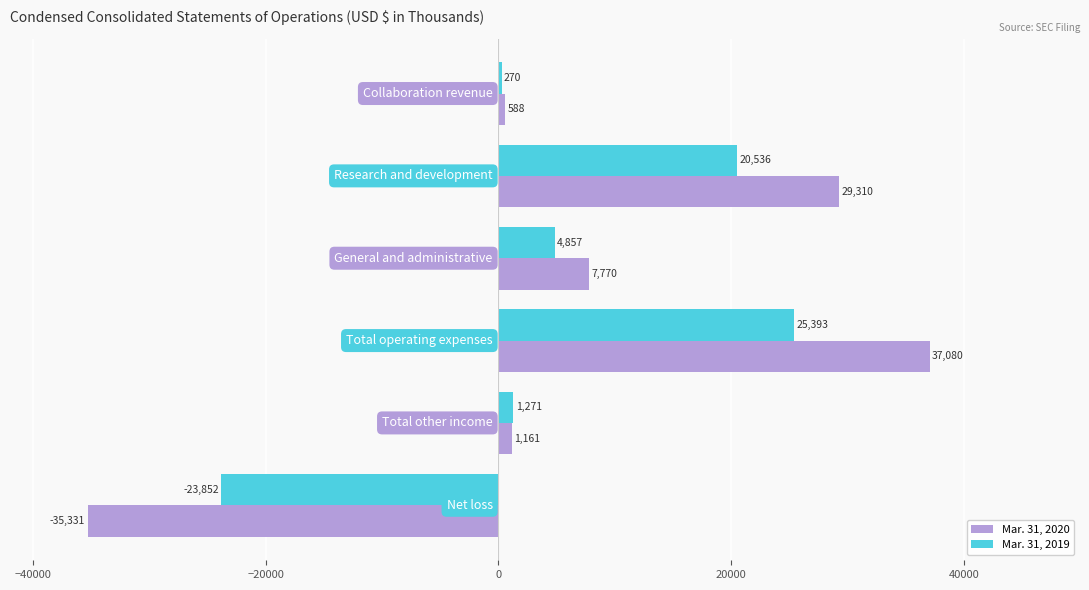

Which series has the largest total across all categories?

Mar. 31, 2020